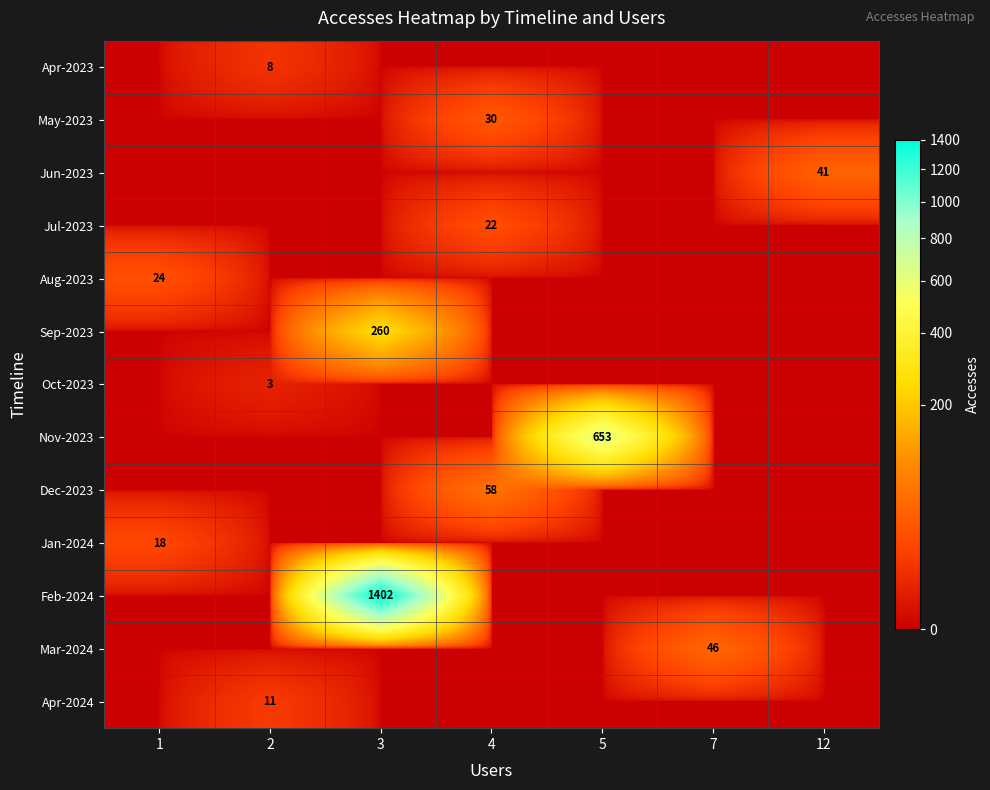

The Feb-2024 series shows 852 at 3. True or false?

False